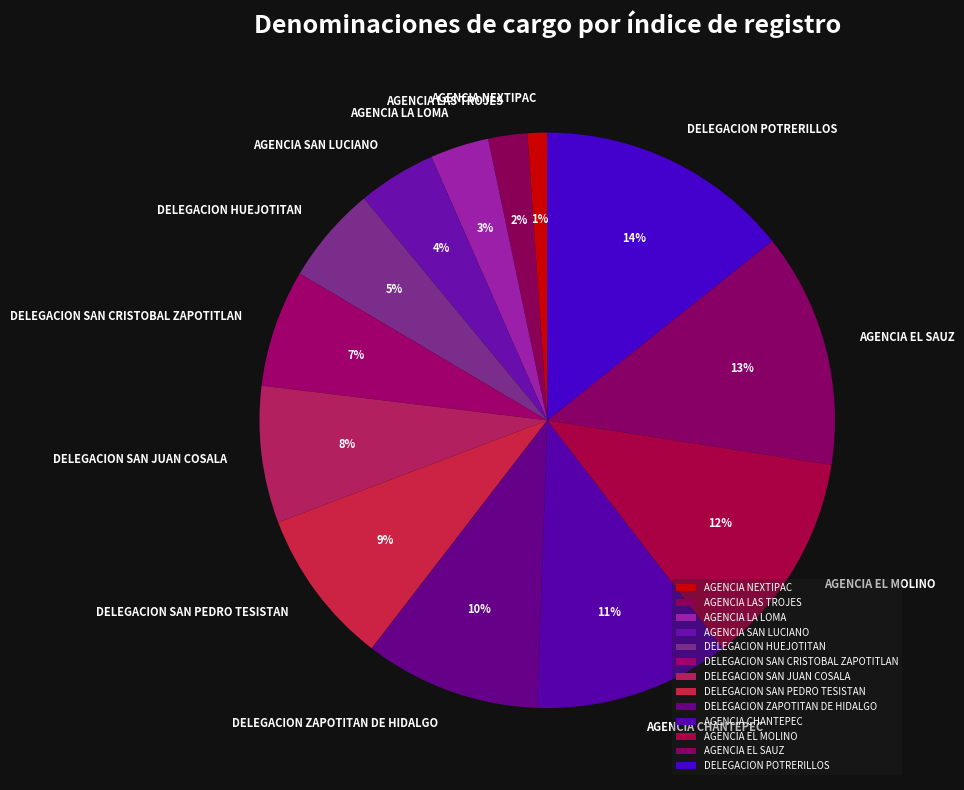

Rank the categories by value from lowest to highest.

AGENCIA NEXTIPAC, AGENCIA LAS TROJES, AGENCIA LA LOMA, AGENCIA SAN LUCIANO, DELEGACION HUEJOTITAN, DELEGACION SAN CRISTOBAL ZAPOTITLAN, DELEGACION SAN JUAN COSALA, DELEGACION SAN PEDRO TESISTAN, DELEGACION ZAPOTITAN DE HIDALGO, AGENCIA CHANTEPEC, AGENCIA EL MOLINO, AGENCIA EL SAUZ, DELEGACION POTRERILLOS